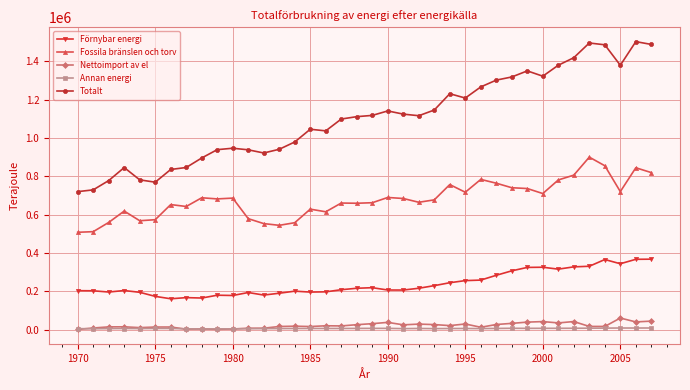

What is the minimum value for Fossila bränslen och torv?

508504